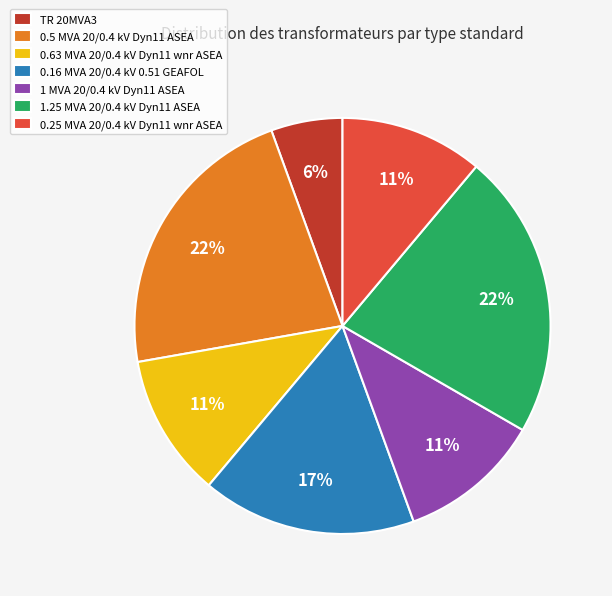

What is the smallest slice in the pie chart?

TR 20MVA3